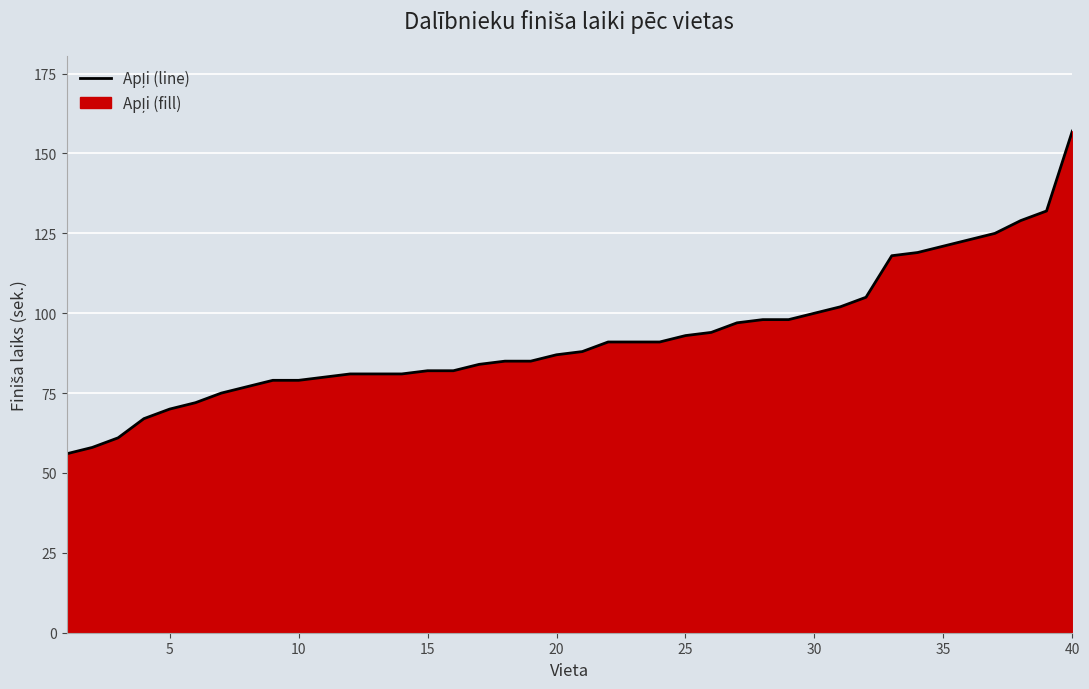

How many distinct data groups are displayed?

1